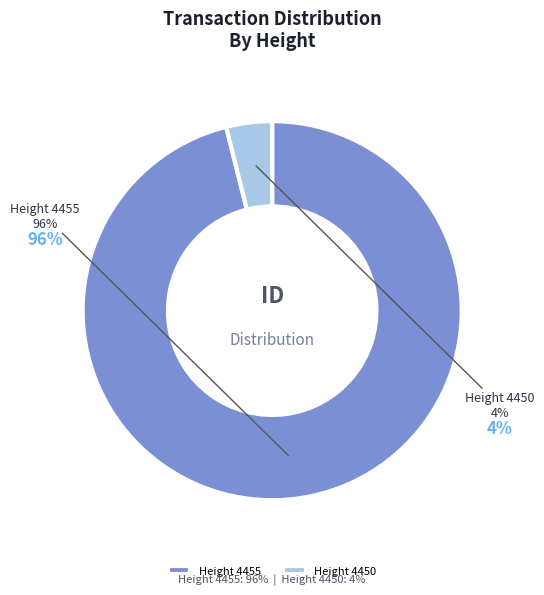

Between Height 4450 and Height 4455, which is larger?

Height 4455